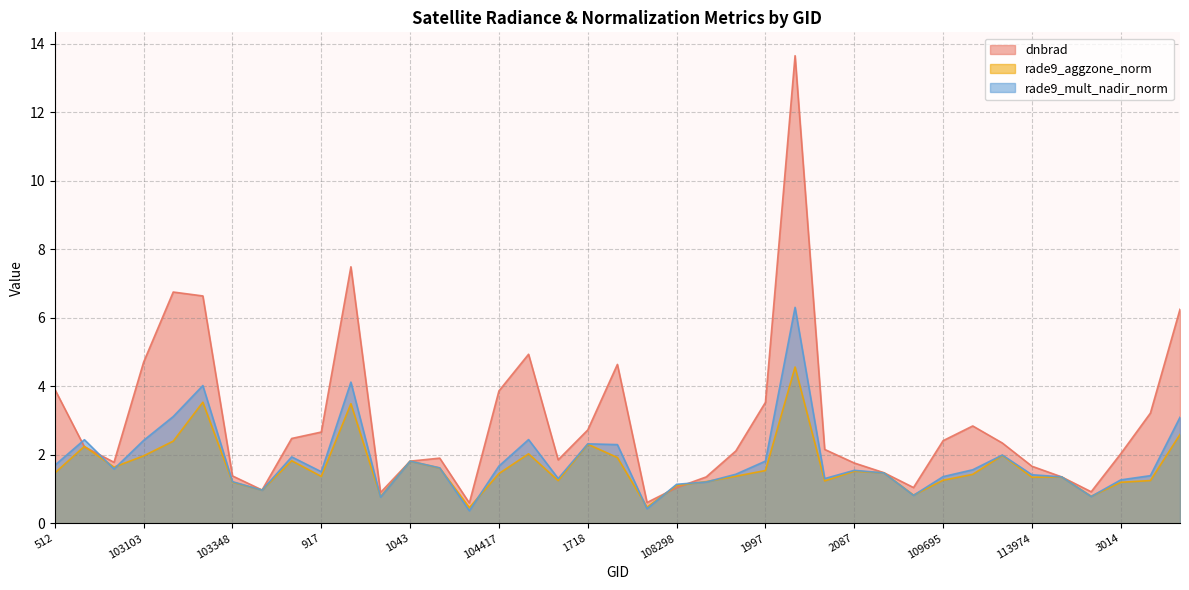

At how many categories does at least one series exceed 10?

1